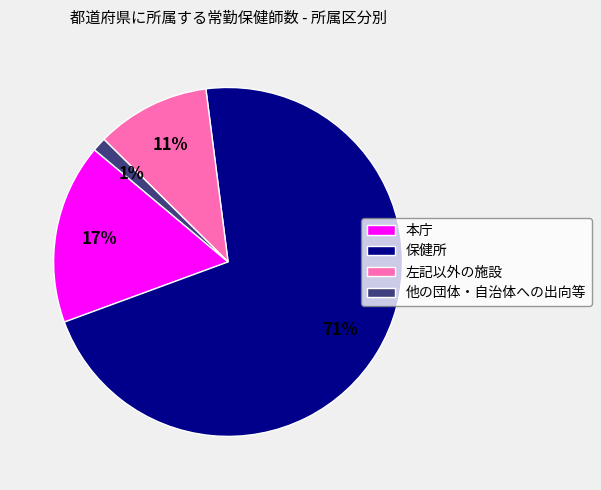

What percentage is the 保健所 slice, to the nearest percent?

71%